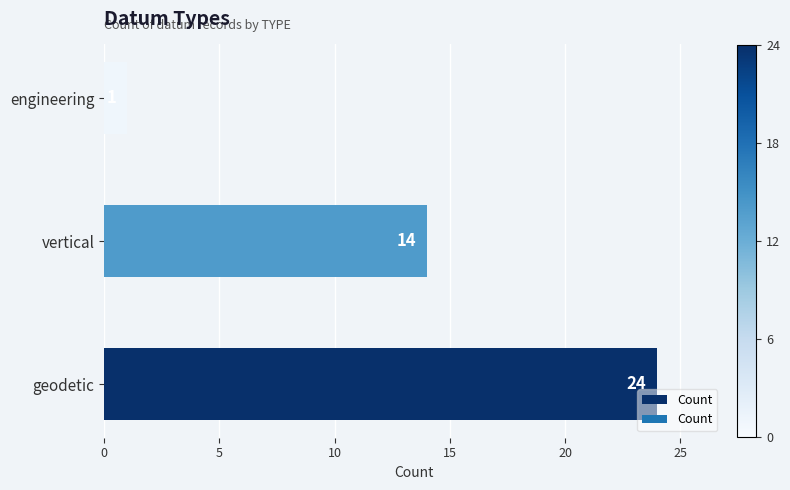

What is the change in value from geodetic to vertical?

-10